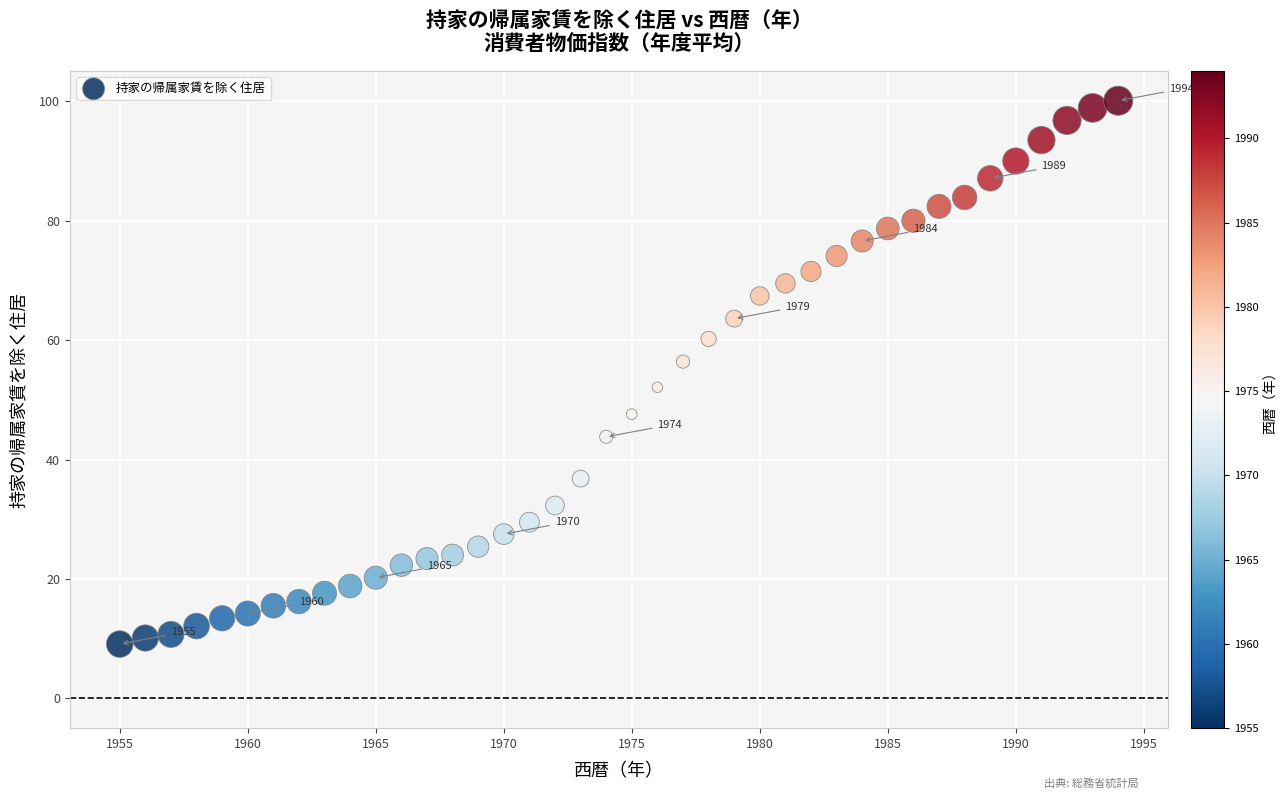

What is the range of X values (max minus min)?

39.0